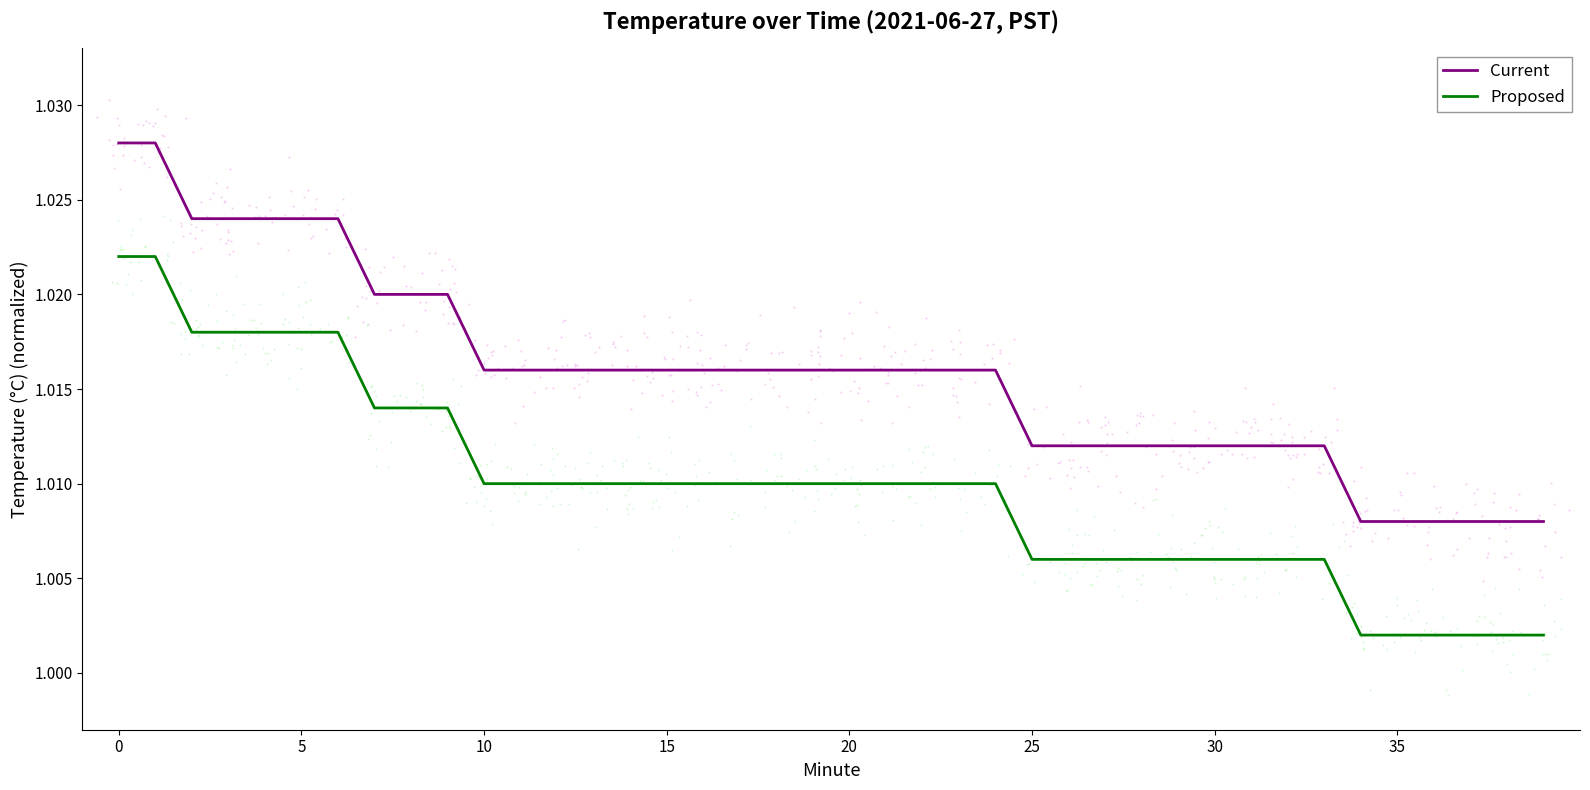

At how many categories does at least one series exceed 1?

40